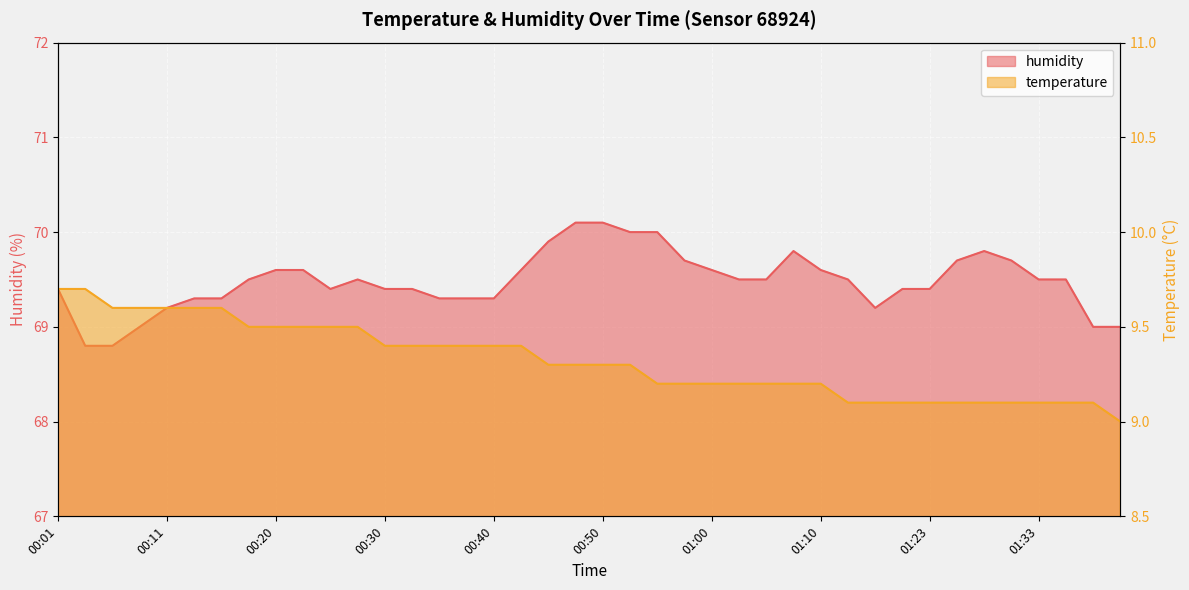

What are all the series names shown in the legend?

temperature, humidity